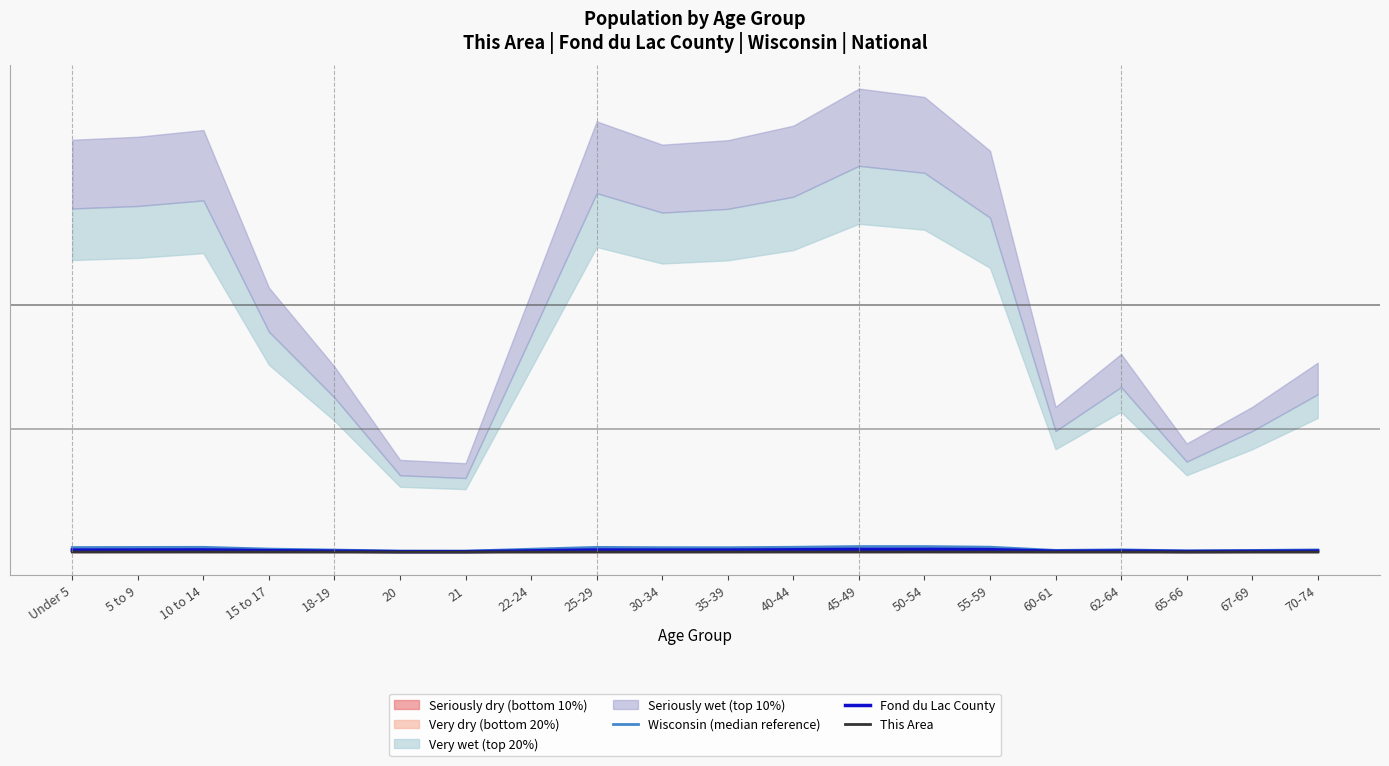

The value of Fond du Lac County at 55-59 is 0.0. True or false?

False